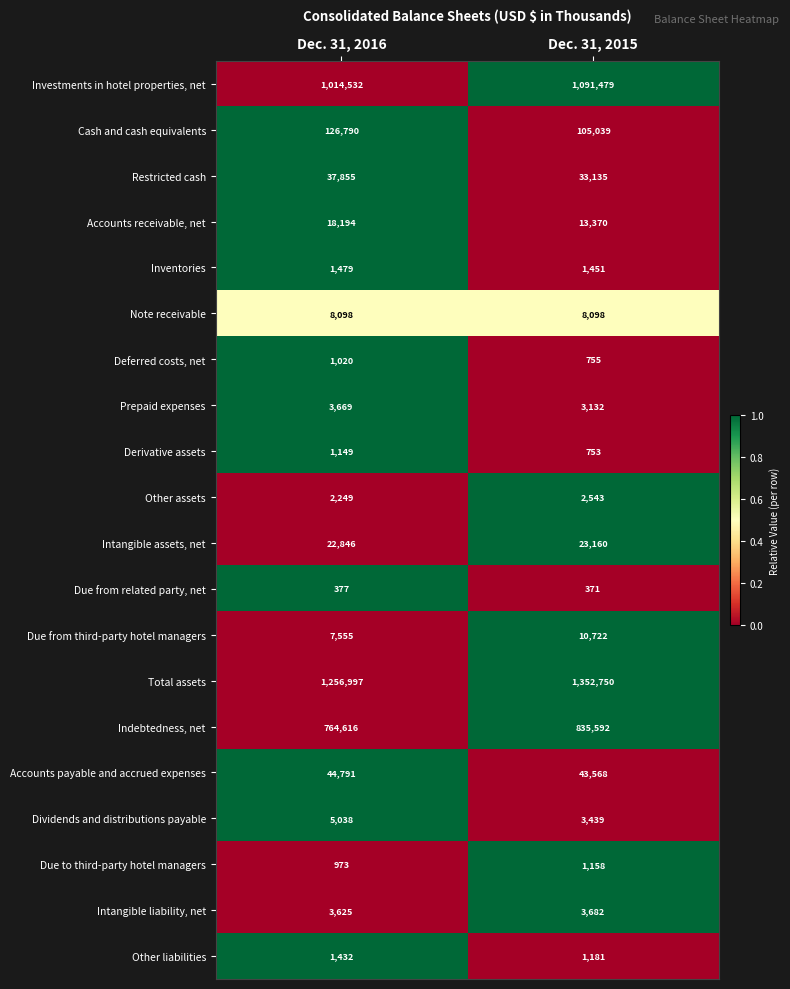

Where is Intangible assets, net nearest to the value 23003?

Dec. 31, 2016